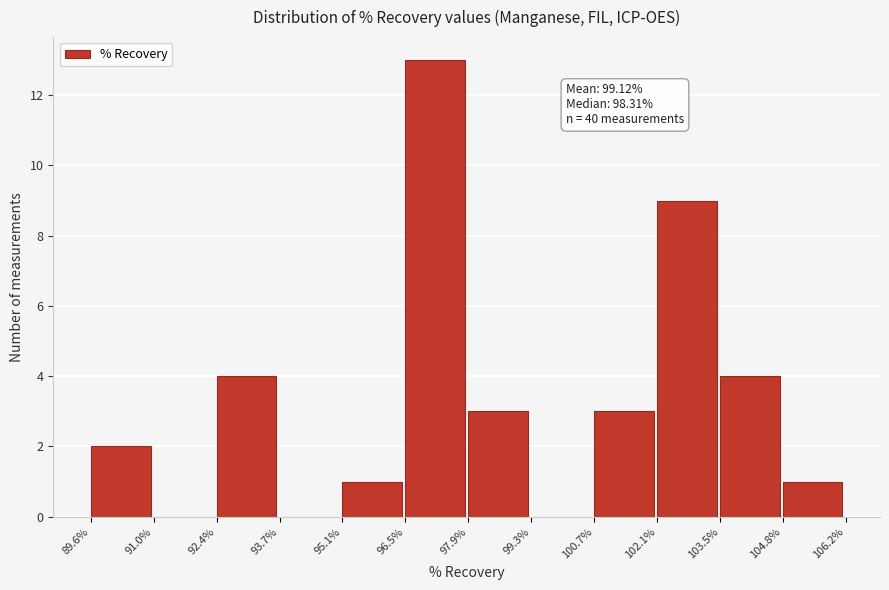

Which range on the x-axis has the tallest bar?

96.5% to 97.9%